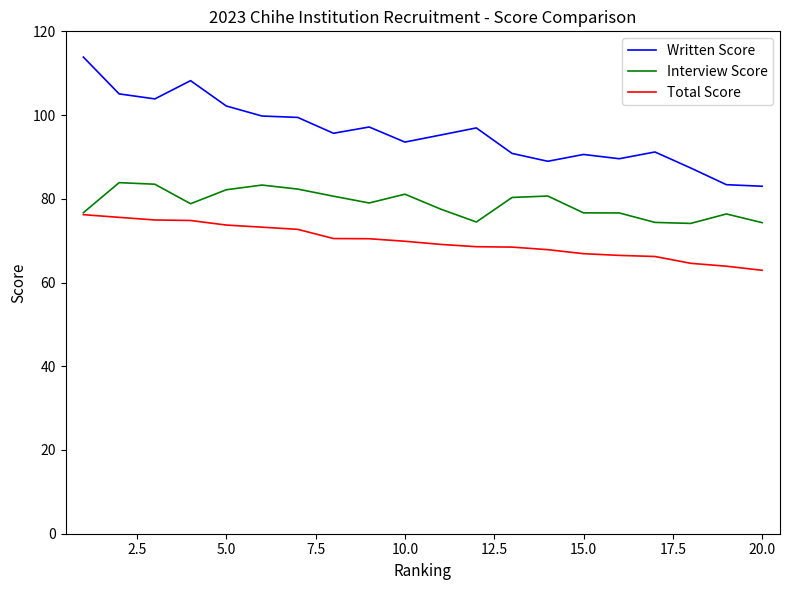

Which series has the largest total across all categories?

Written Score